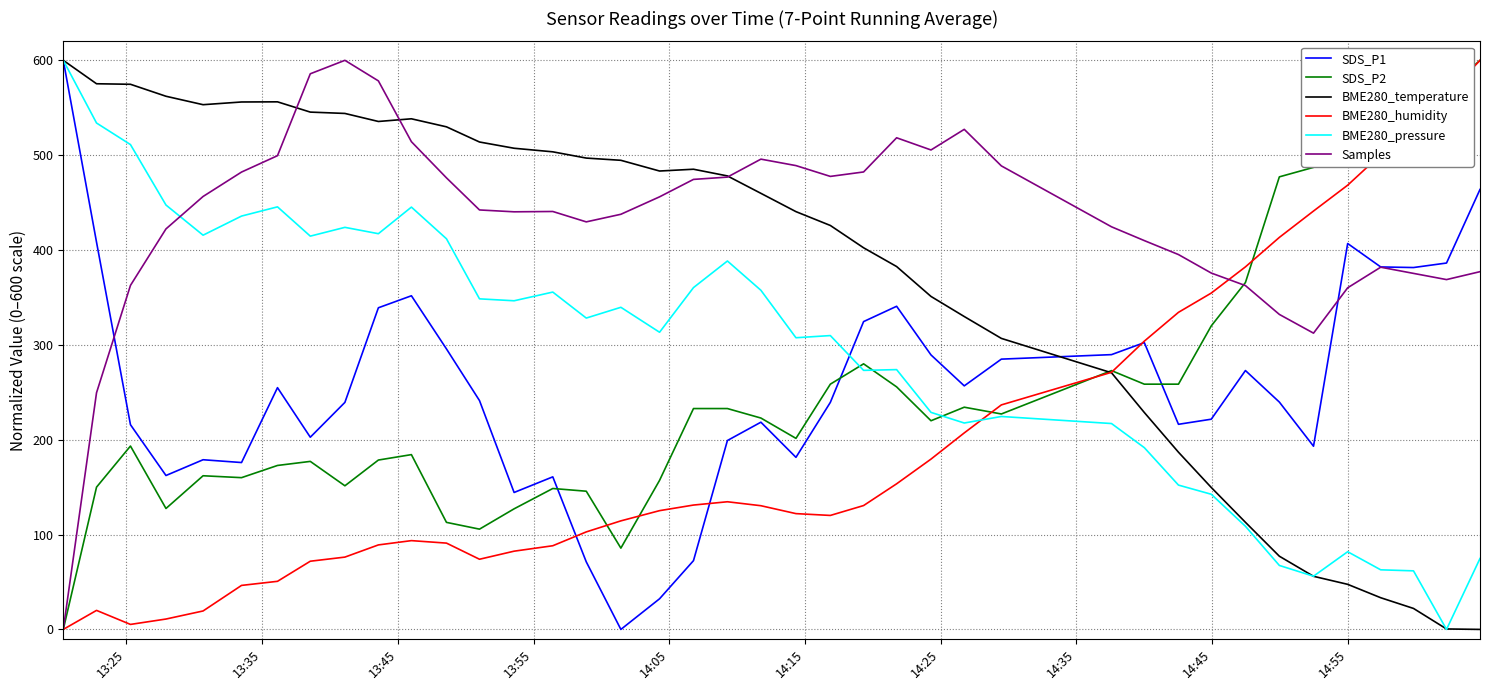

What is the maximum value for BME280_humidity?

600.0